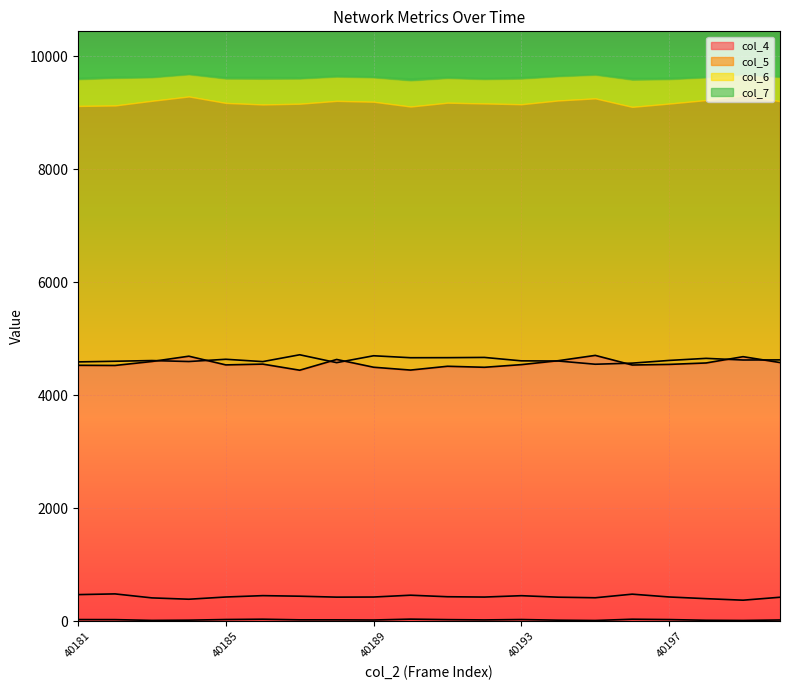

True or false: col_7 and col_5 cross at least once.

False